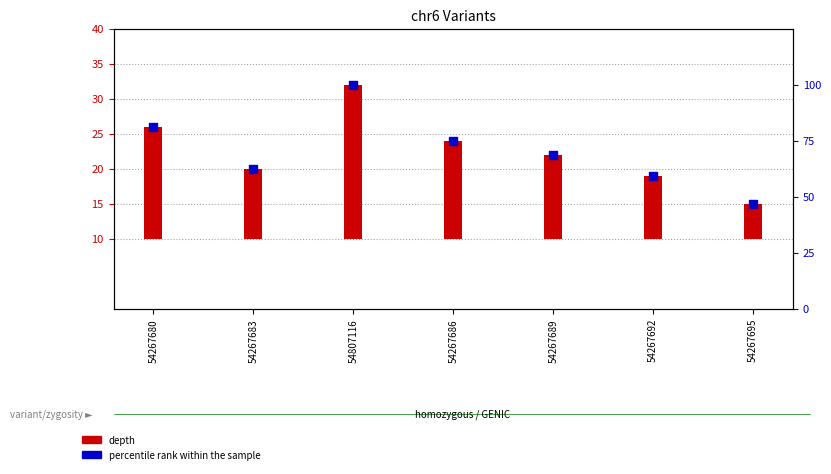

What is the change in value from 54807116 to 54267686?

-25.0